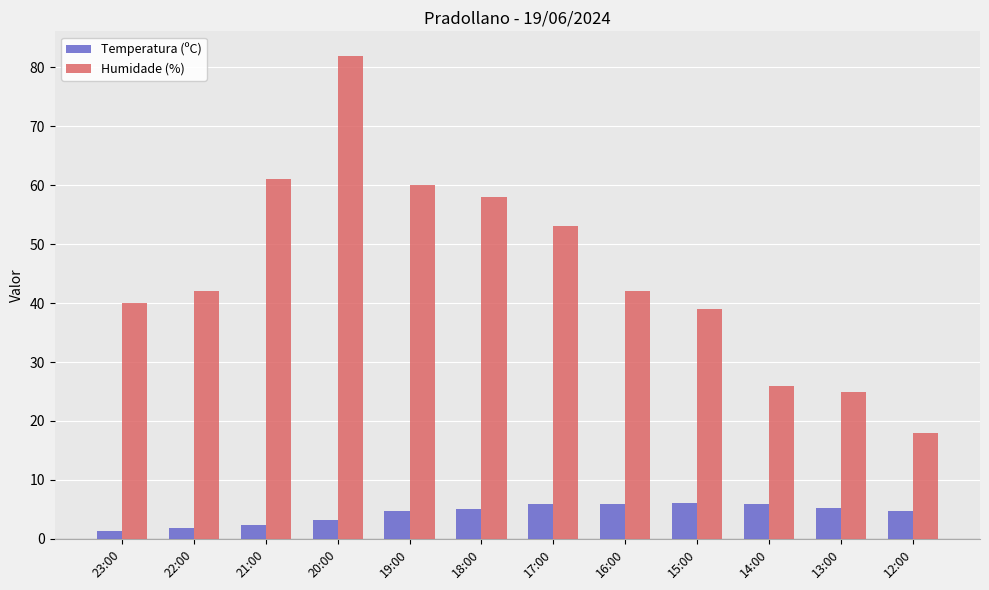

Which category has the highest value across all series?

20:00